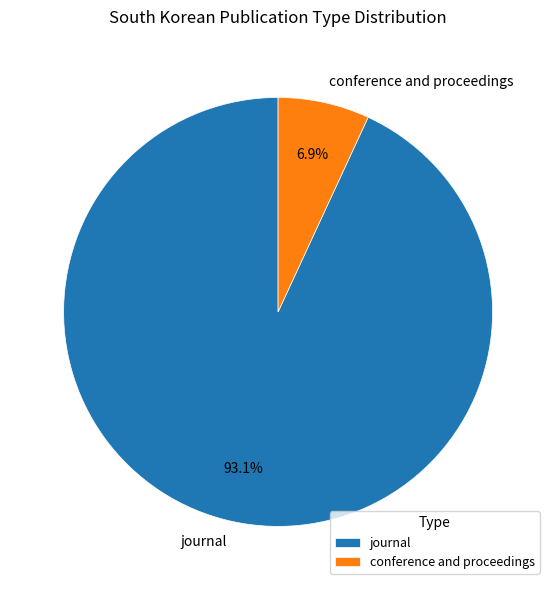

To the nearest percent, what is the difference between the largest and smallest slice percentages?

86%